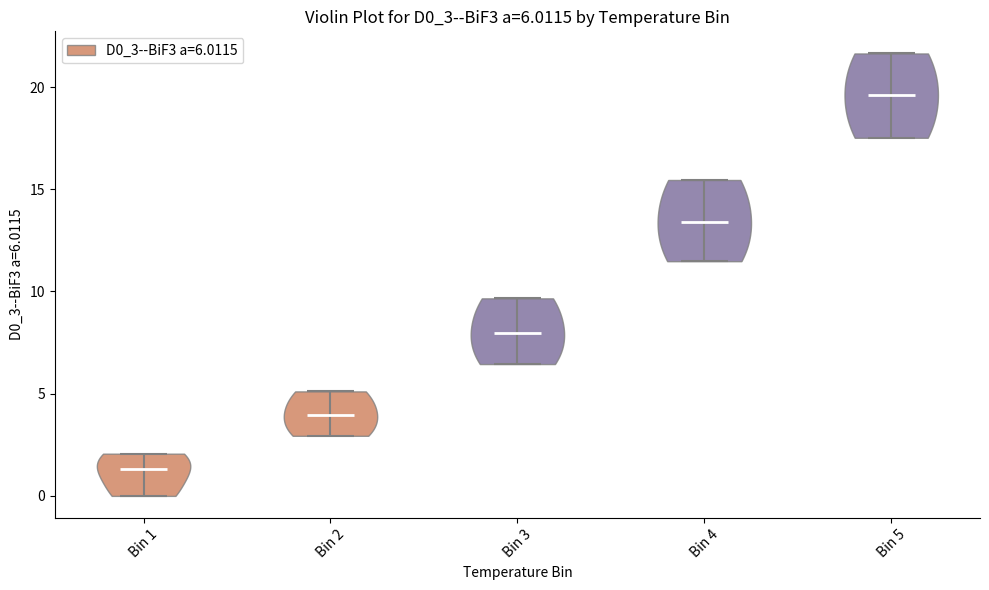

Which violin has the lowest median line?

Bin 1